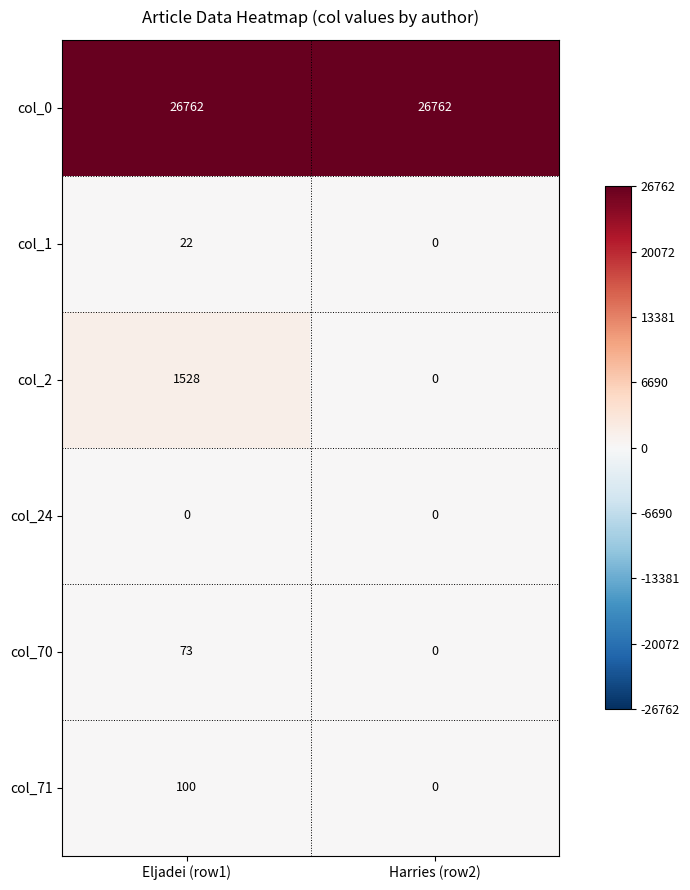

What is the total value across all series at Eljadei (row1)?

28485